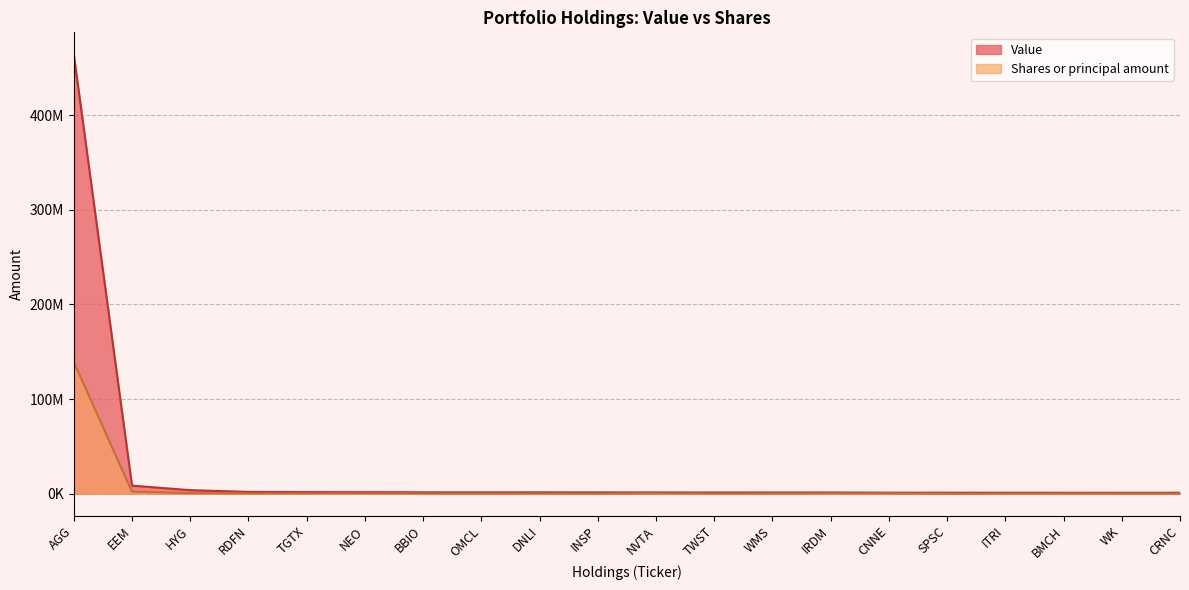

Rank the categories by Value value from lowest to highest.

CRNC, WK, BMCH, ITRI, SPSC, CNNE, TWST, IRDM, WMS, NVTA, INSP, OMCL, BBIO, DNLI, NEO, TGTX, RDFN, HYG, EEM, AGG